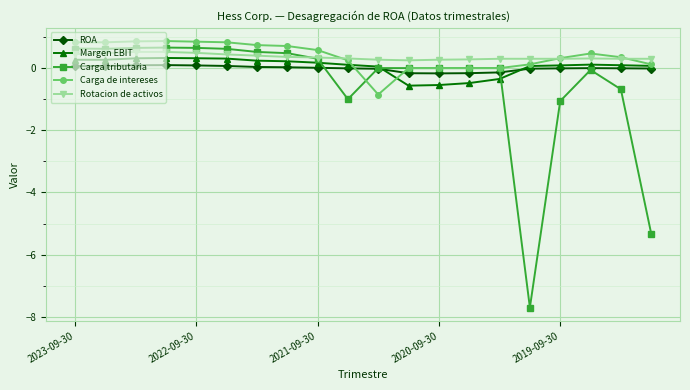

What is the maximum value shown in the chart?

0.9